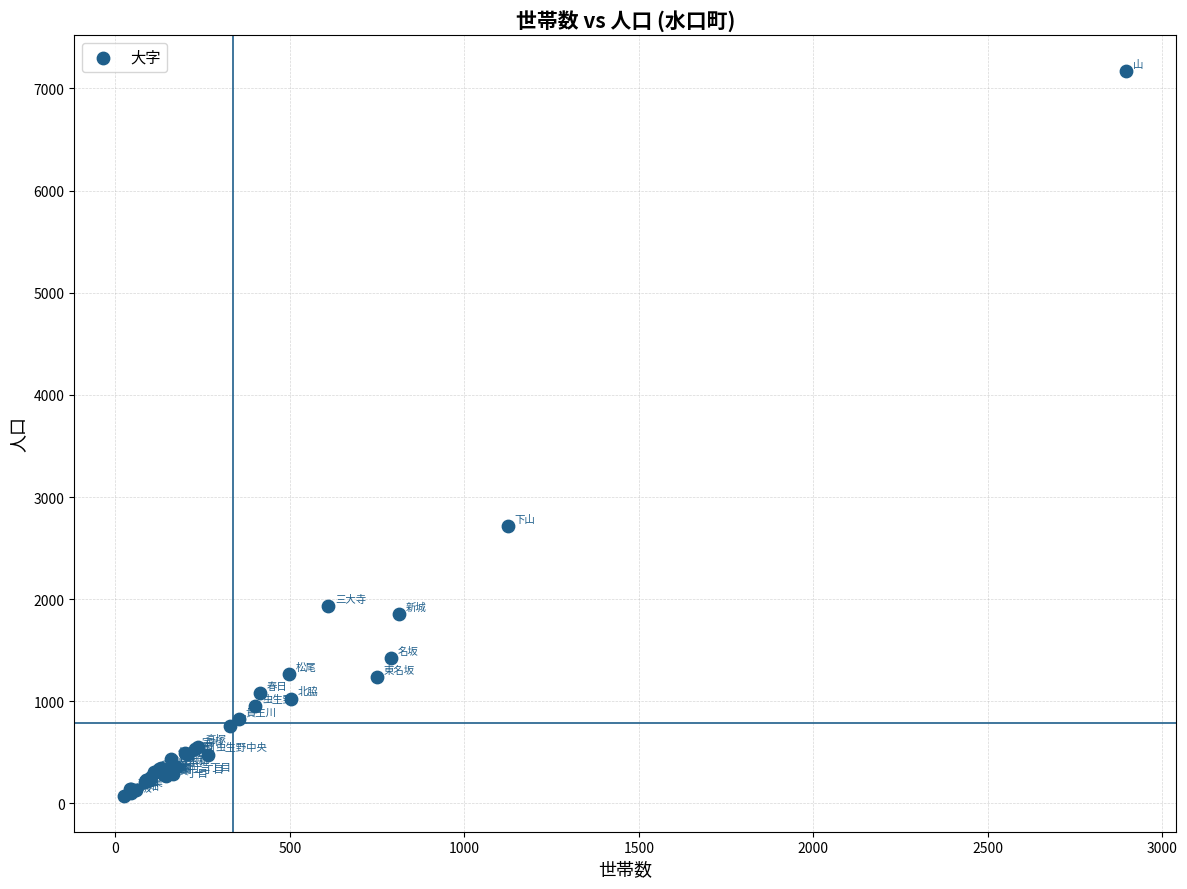

What Y value in the scatter plot is closest to 3623?

2718